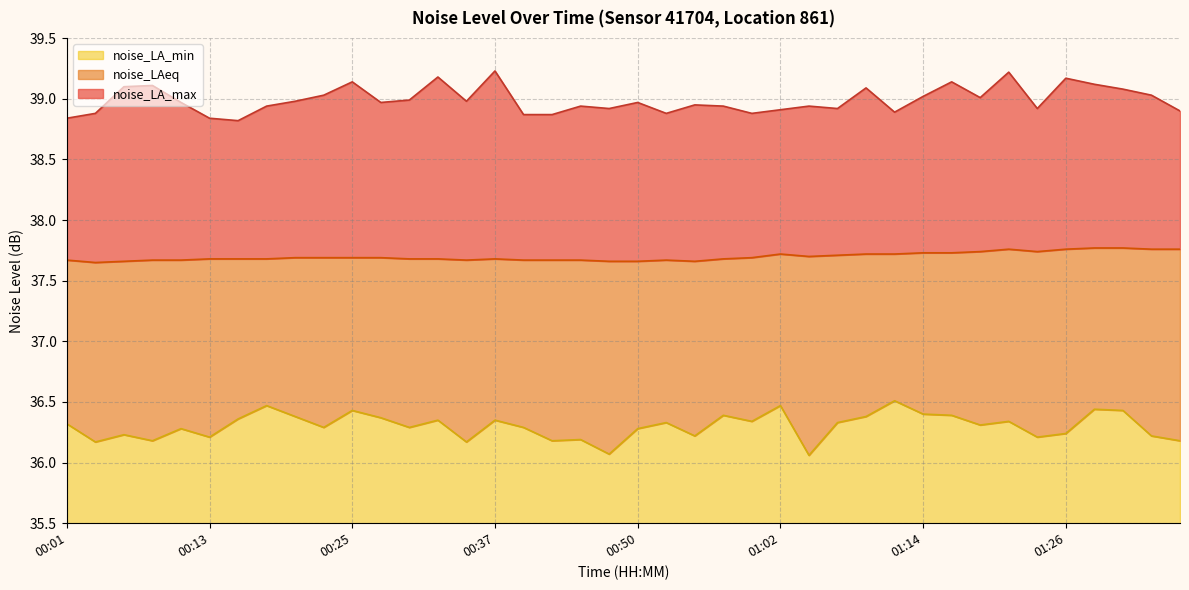

At which label is noise_LA_min closest to 36?

01:04